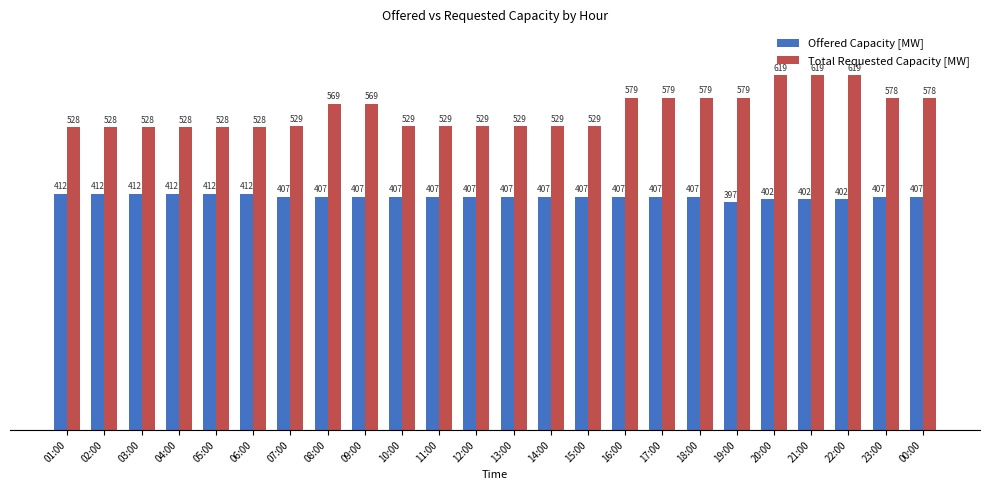

Is it true that Offered Capacity [MW] equals 568 at 08:00?

False